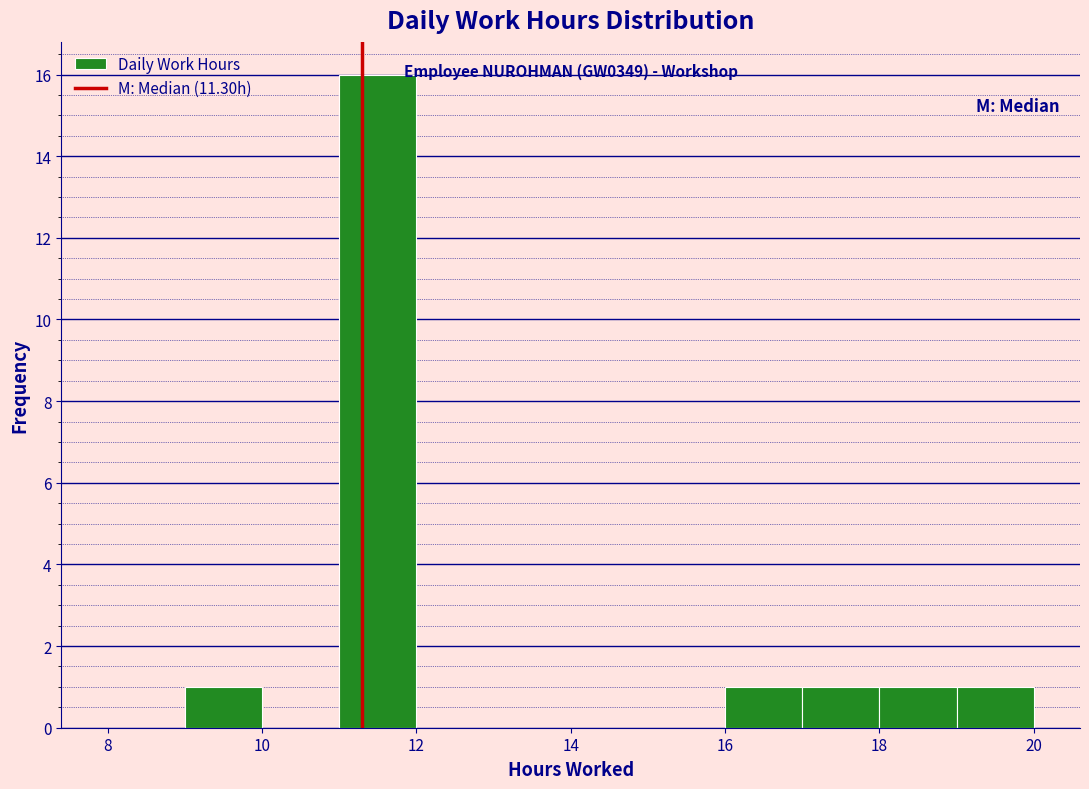

Which range on the x-axis has the tallest bar?

11 to 12